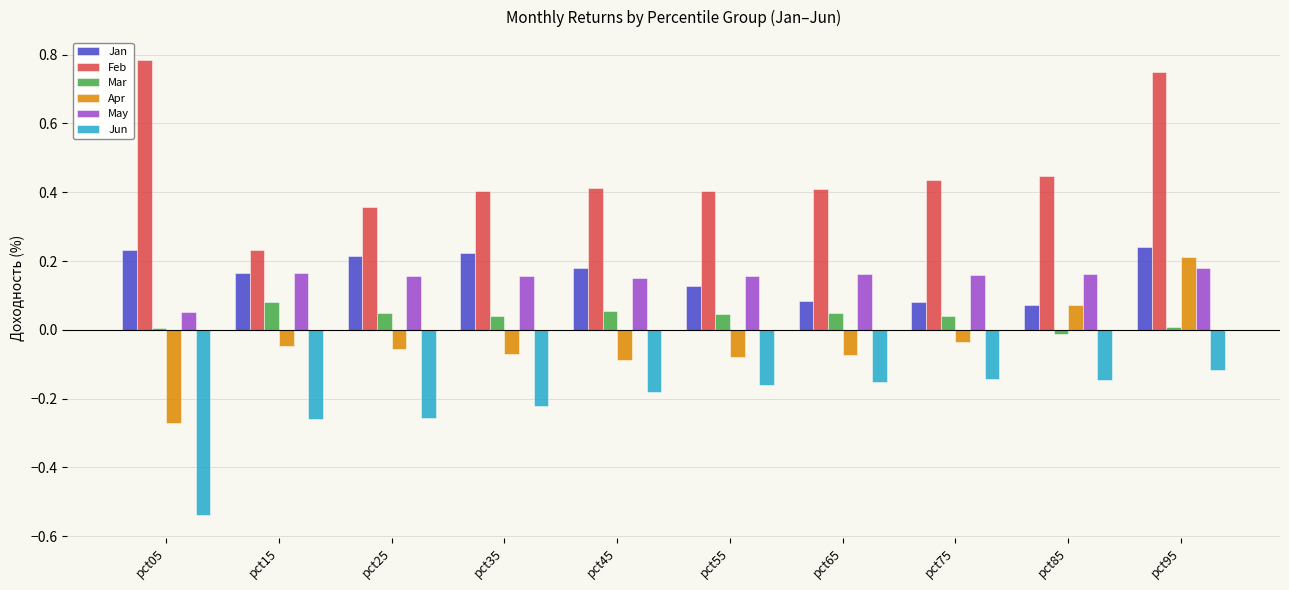

The value of Jun at pct95 is -0.1. True or false?

True